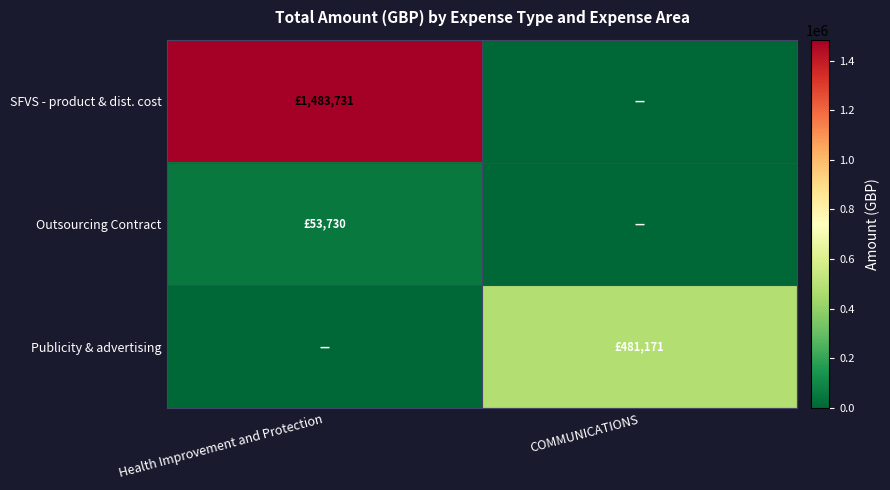

Which series changed the most between Health Improvement and Protection and COMMUNICATIONS?

SFVS - product & dist. cost